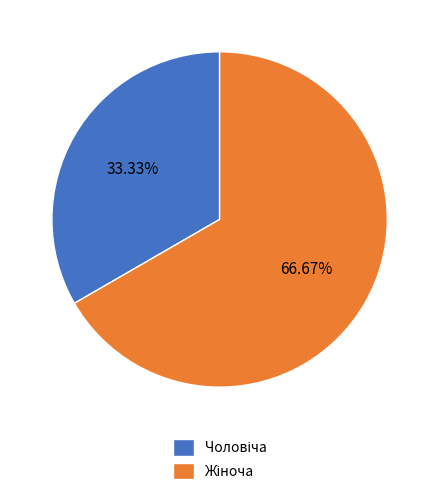

True or false: Жіноча accounts for 67% of the total.

True